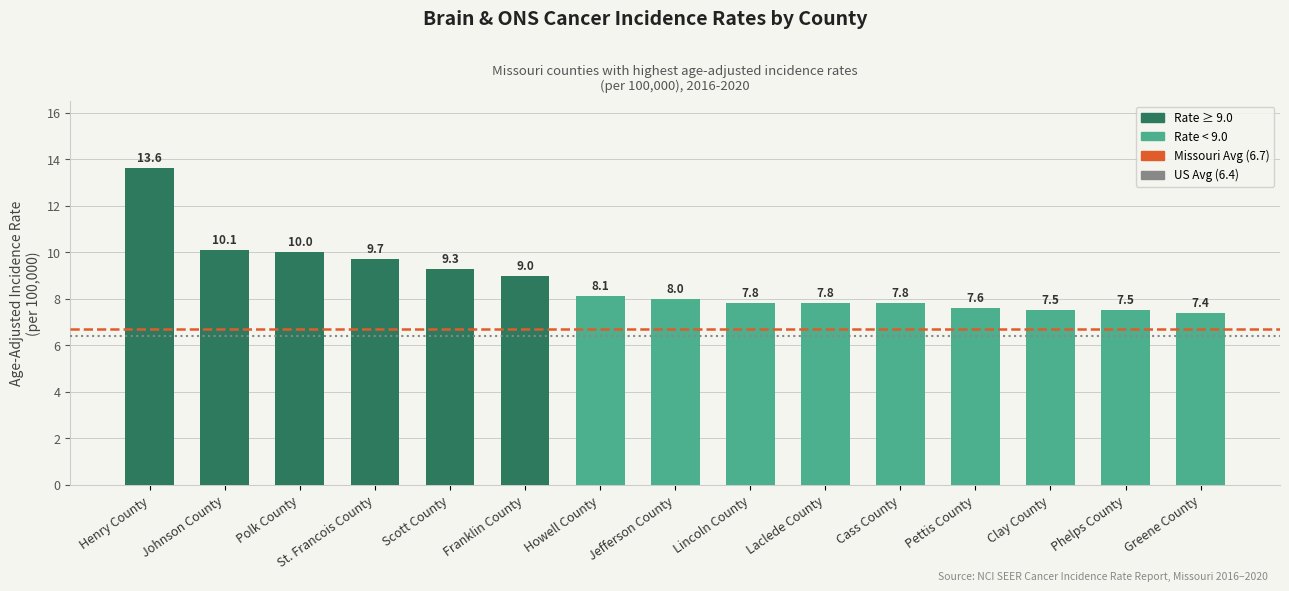

What is the maximum value shown in the chart?

13.6